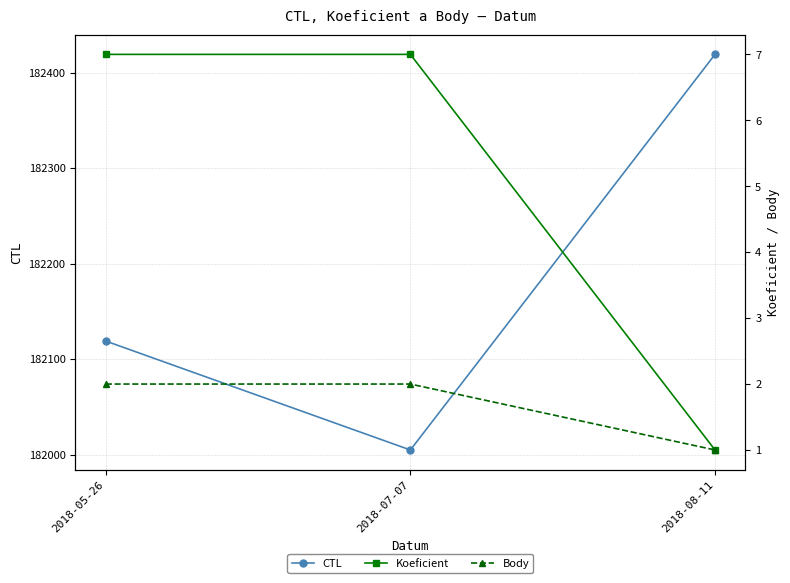

At how many categories does at least one series exceed 175371?

3